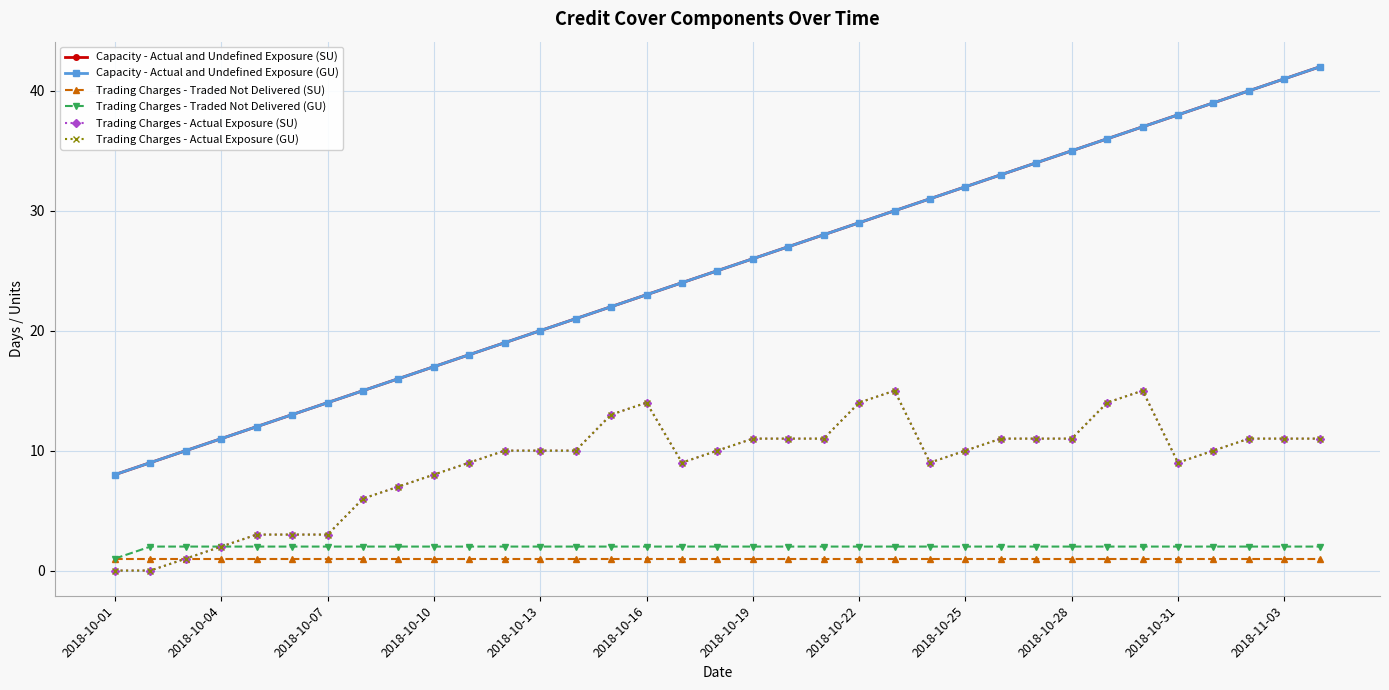

What is the value of the Capacity - Actual and Undefined Exposure (GU) point at the 6th from the left?

13